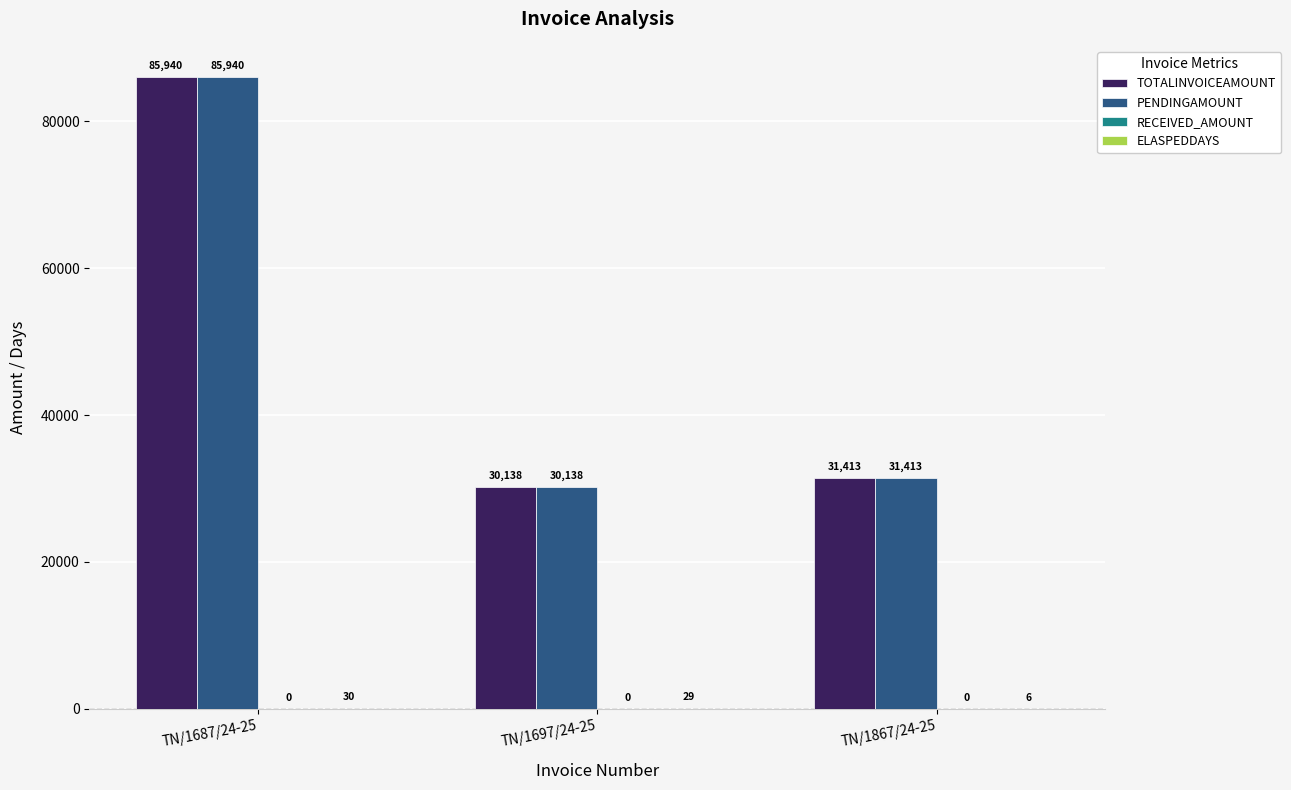

At which label is PENDINGAMOUNT closest to 58039?

TN/1867/24-25